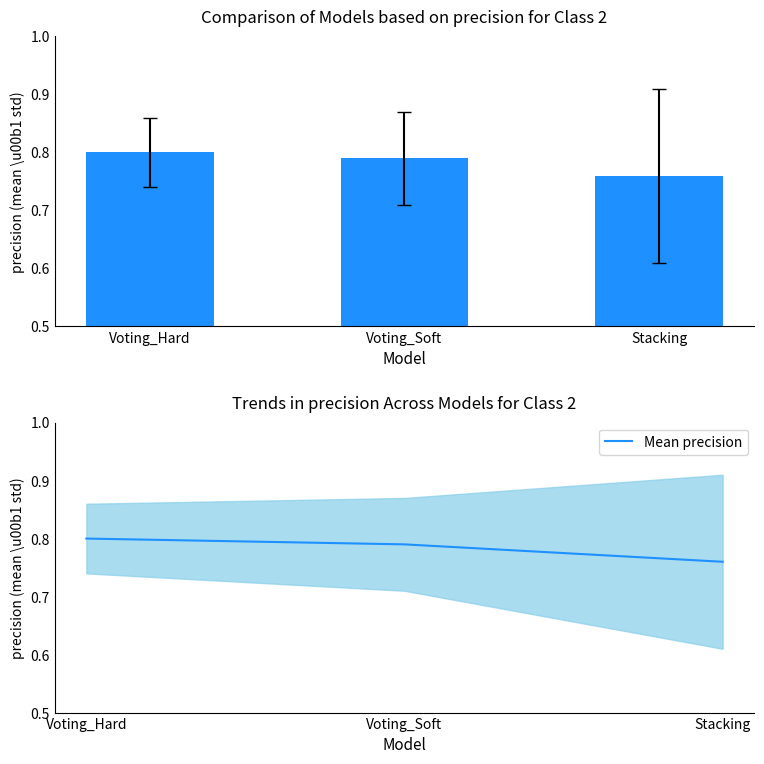

Reading left to right, transcribe all the data shown in this chart.

0.8	0.8	0.8